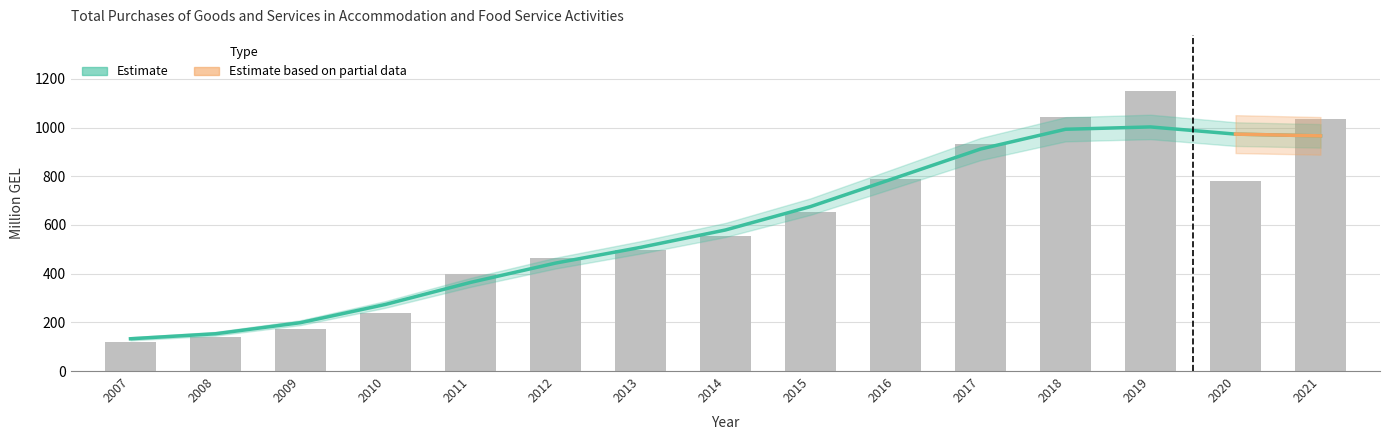

What is the change in value from 2015 to 2019?

+498.6